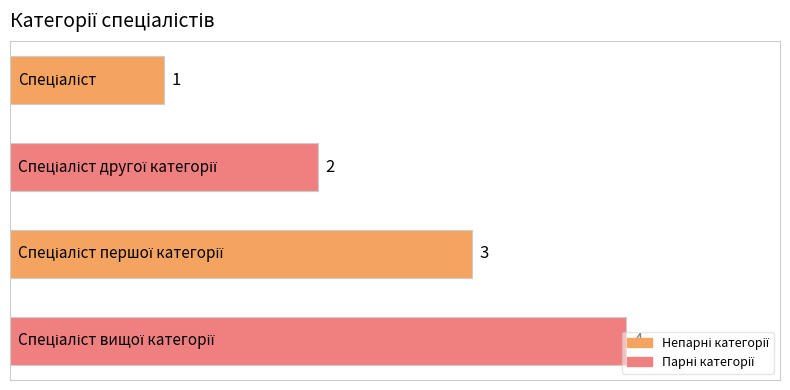

What is the maximum value shown in the chart?

4